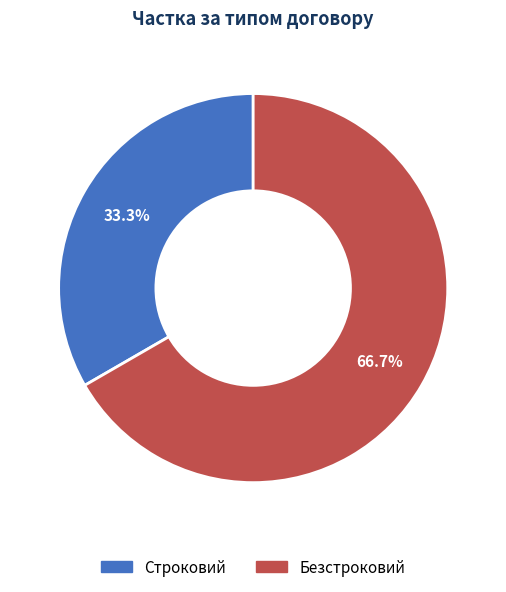

What percentage is the Безстроковий slice, to the nearest percent?

67%